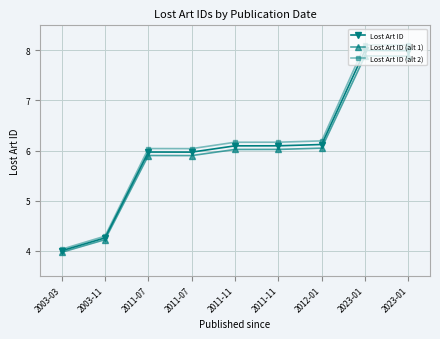

What is the difference between the maximum and second lowest values in the Lost Art ID series?

3.7